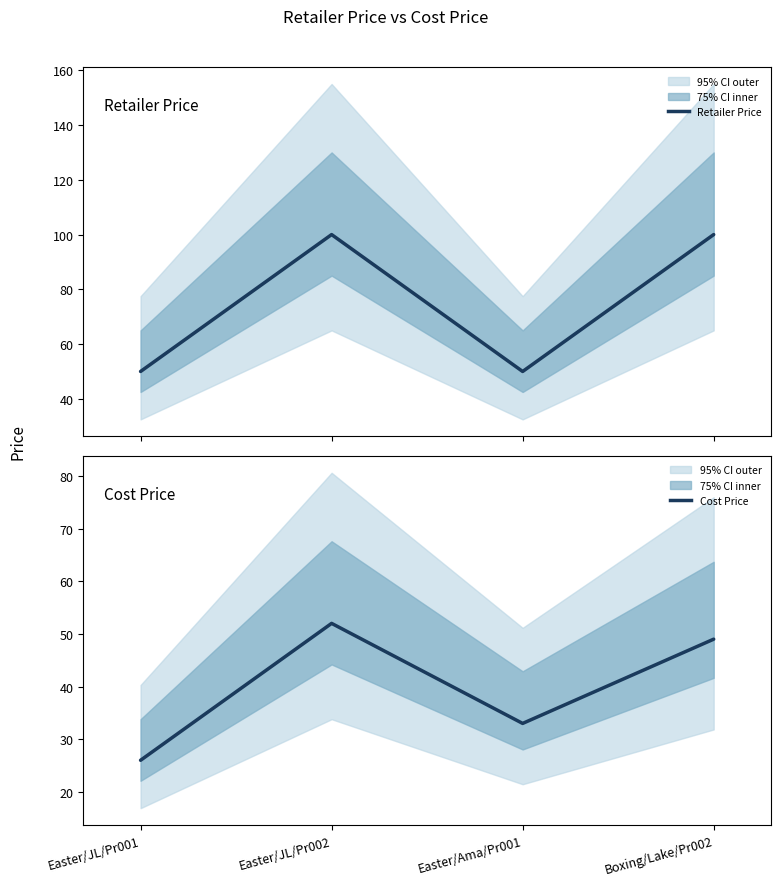

Rank the series by their maximum value, from highest to lowest.

Retailer Price, Cost Price